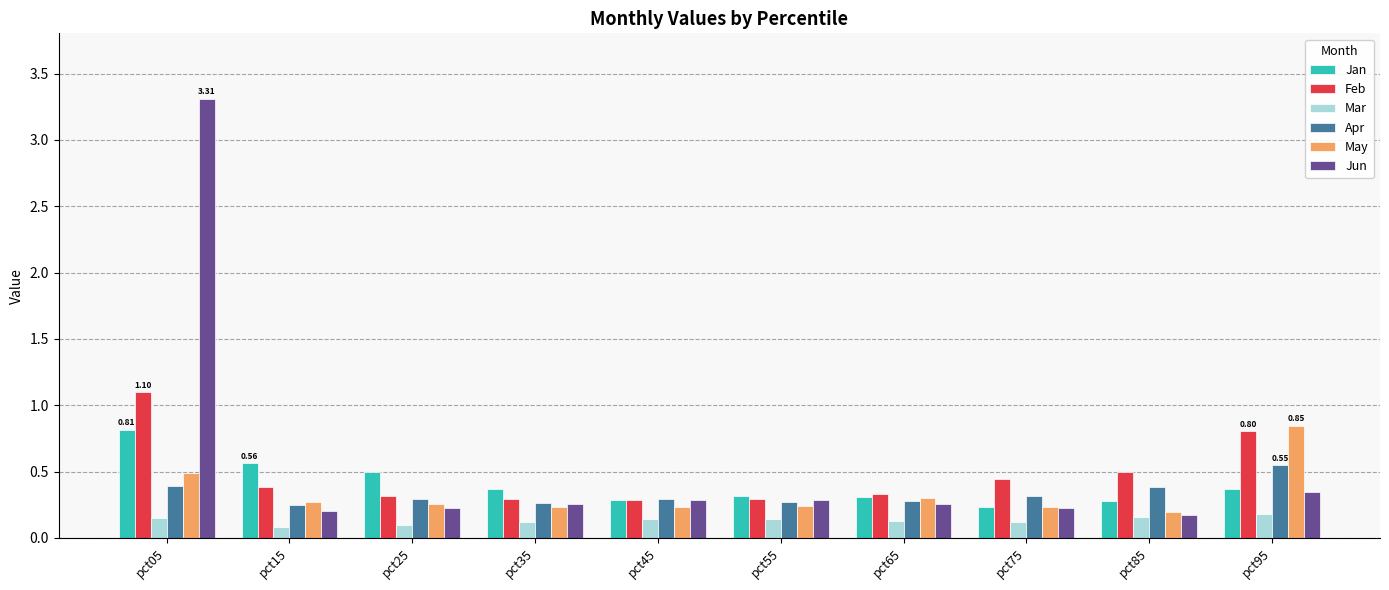

What is the total value across all series at pct75?

1.6